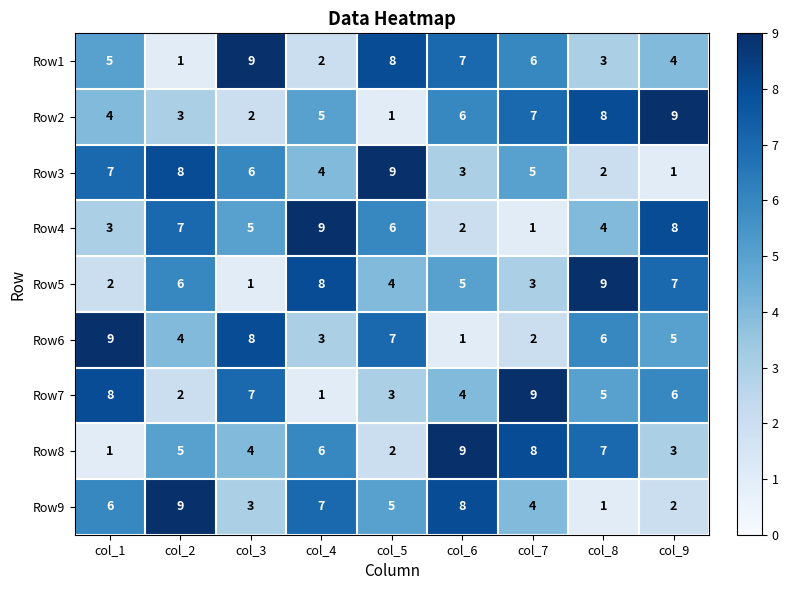

What is the spread (max minus min) of values at col_8?

8